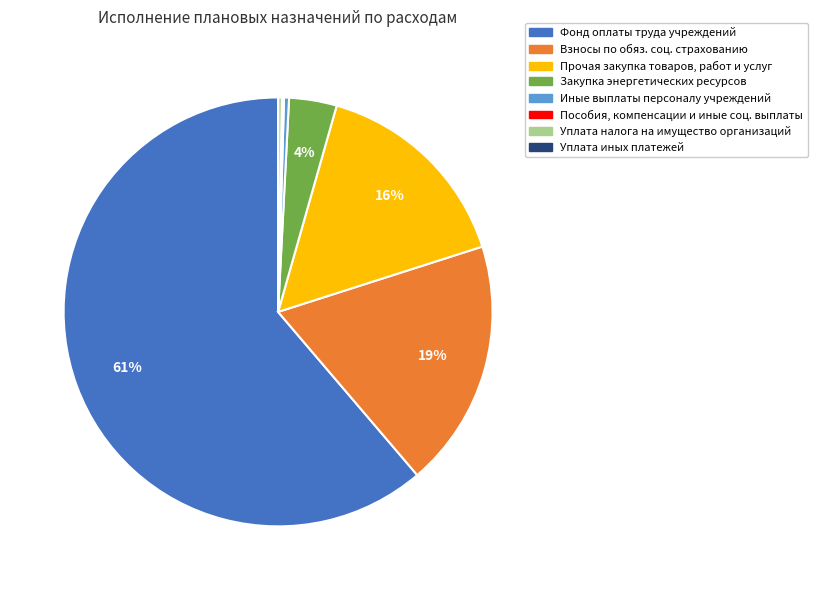

Does any single category account for the majority?

Yes